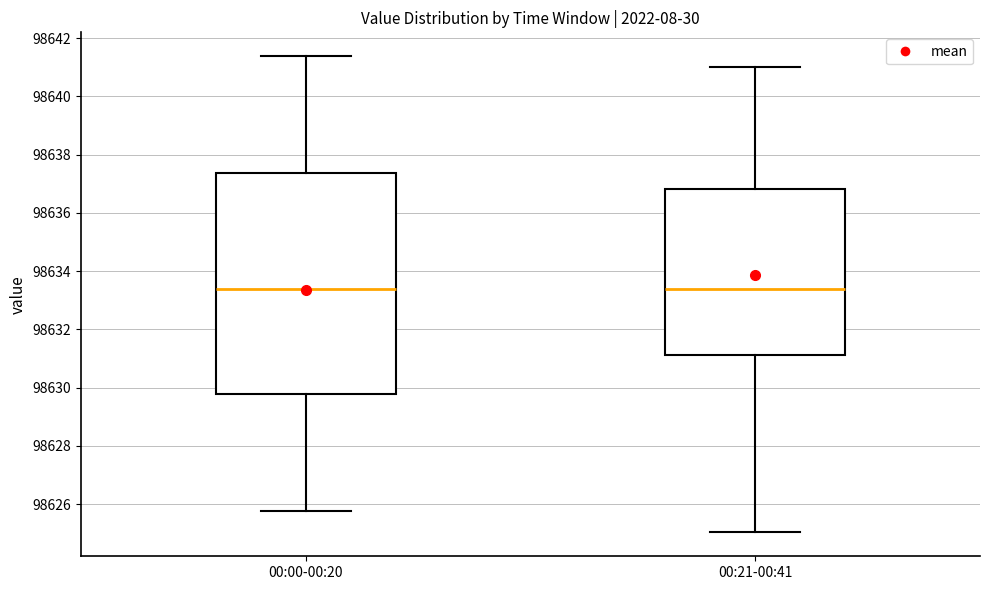

Reading left to right, transcribe this box plot: for each box, give where its median line is, the range the box spans, and where its two whiskers end, as read against the y-axis. The values are not printed on the chart, so give them approximately, as read against the axis.

00:00-00:20: median 98633.4, box 98629.8 to 98637.4, whiskers 98625.8 to 98641.4
00:21-00:41: median 98633.4, box 98631.2 to 98636.8, whiskers 98625.0 to 98641.0